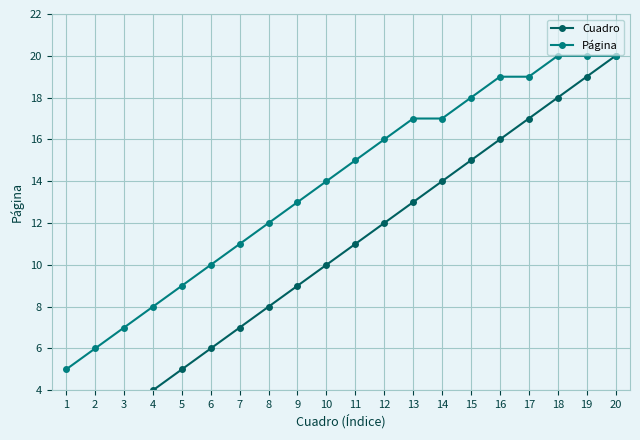

What is the difference between the maximum and minimum values in the Página series?

15